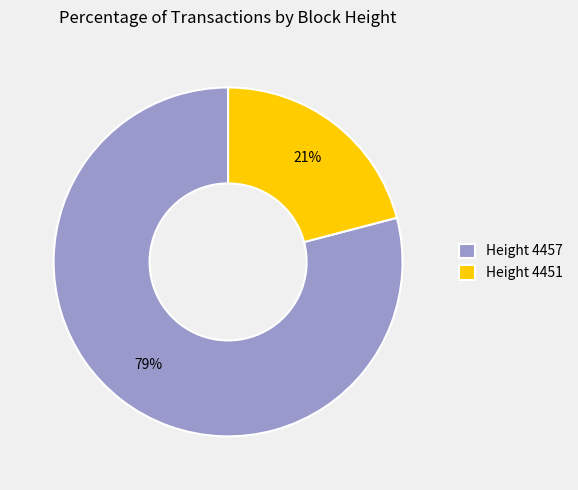

Between Height 4451 and Height 4457, which is larger?

Height 4457